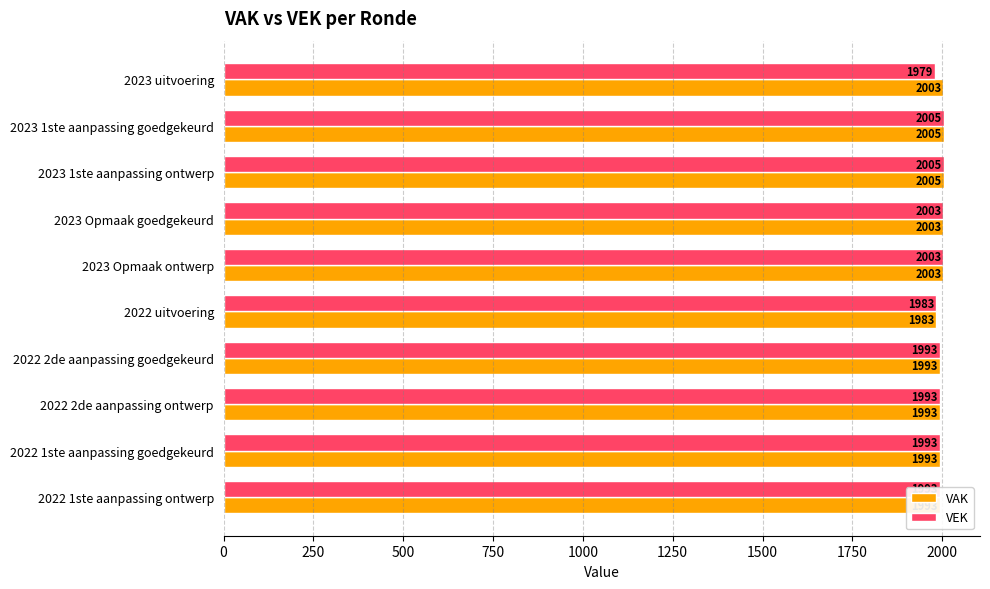

Which series has the largest total across all categories?

VAK